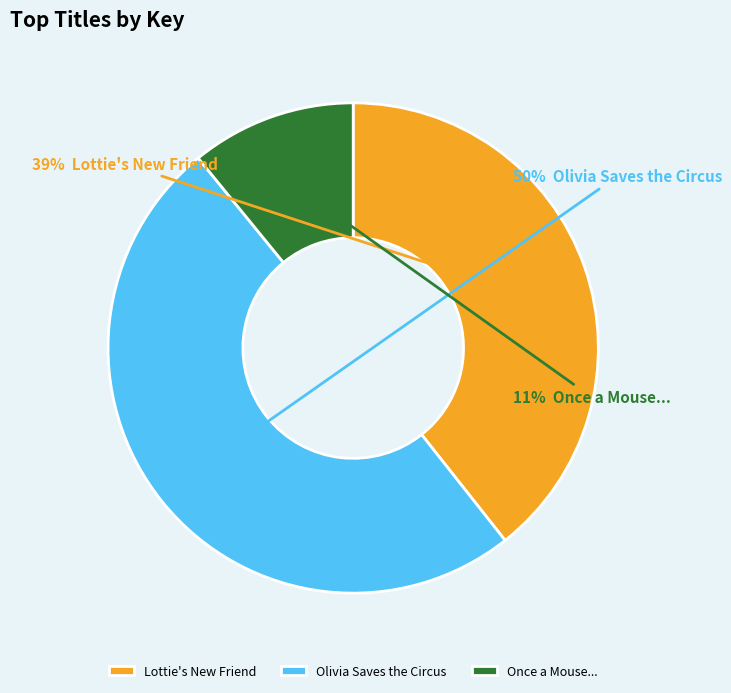

How many slices are in this pie chart?

3